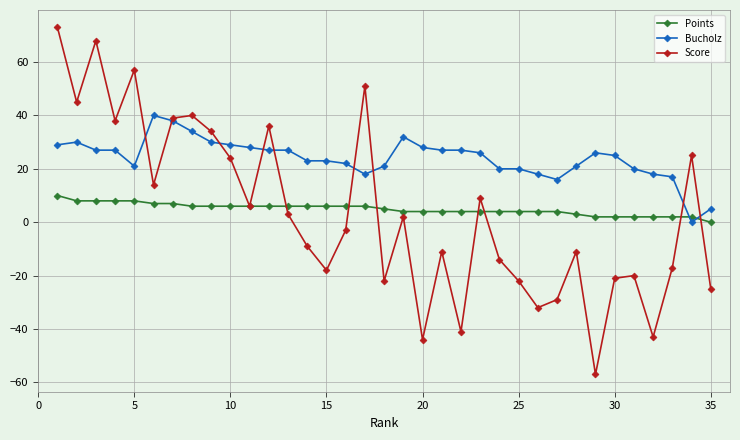

Which series has the largest range (max minus min)?

Score